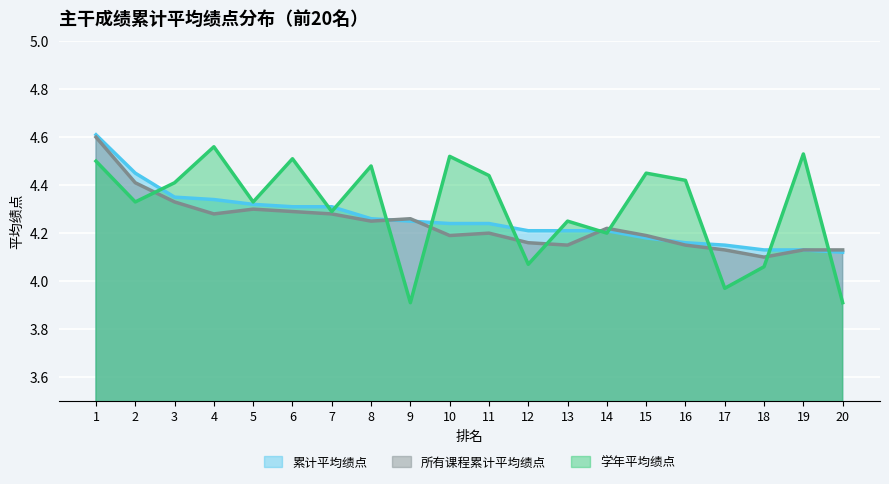

What is the difference between the 累计平均绩点 values at 19 and 11?

0.1